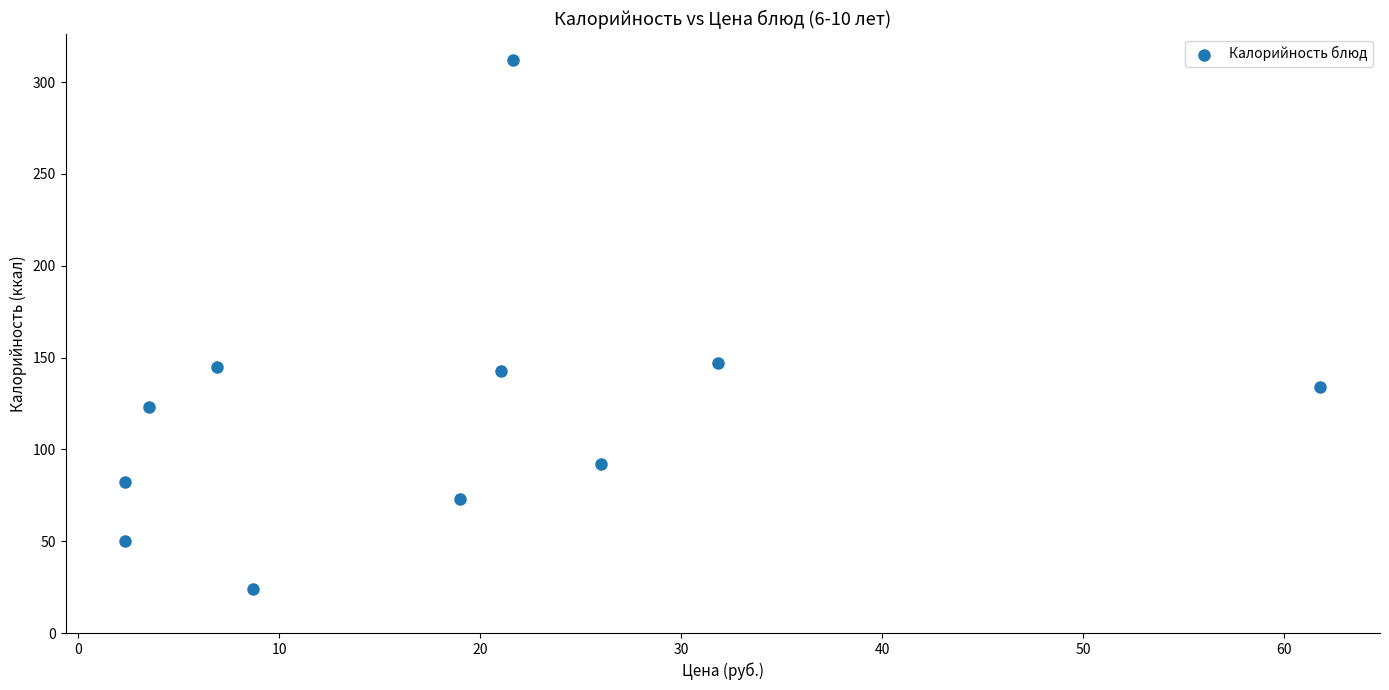

What is the range of X values (max minus min)?

59.5